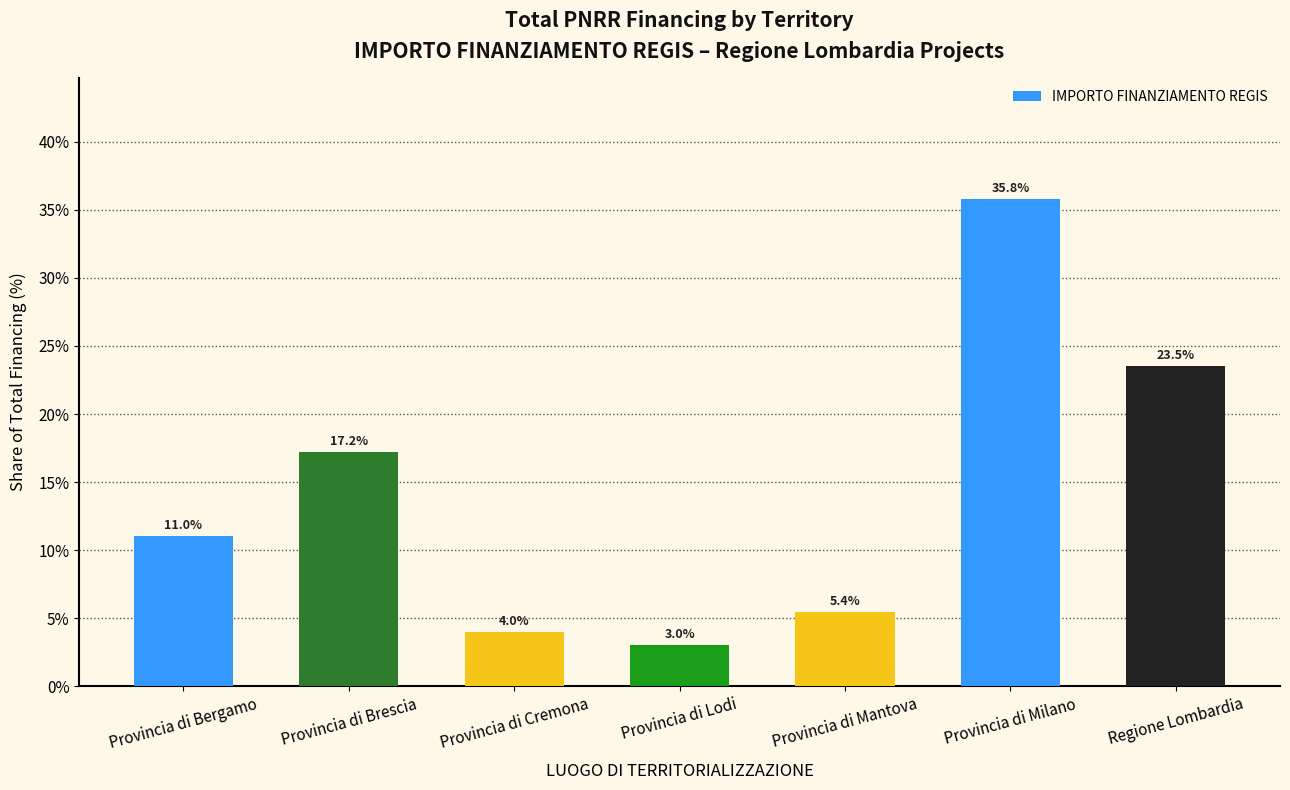

What is the change in value from Provincia di Mantova to Regione Lombardia?

+18.1